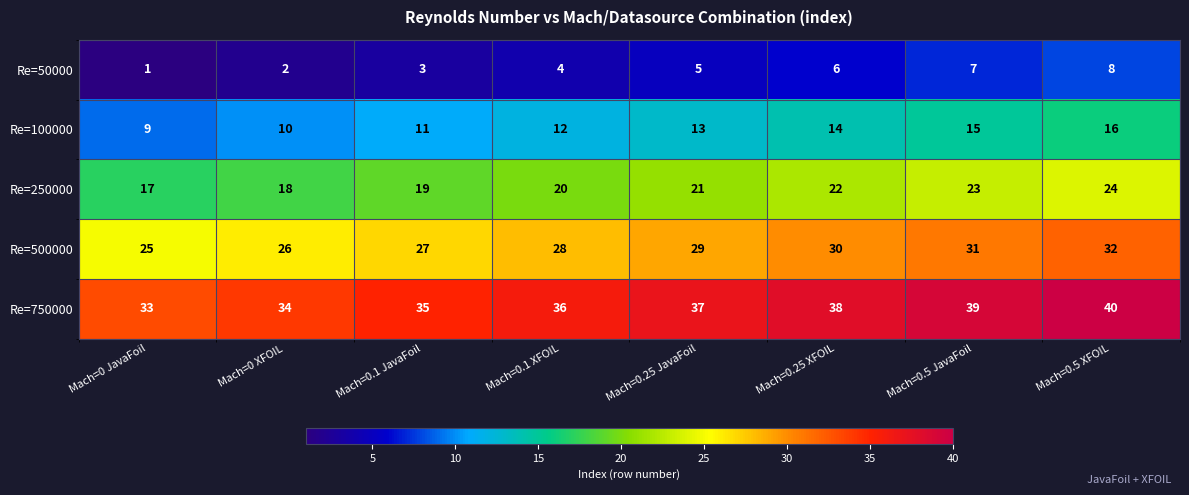

At which category does the chart reach its minimum across all series?

Mach=0 JavaFoil